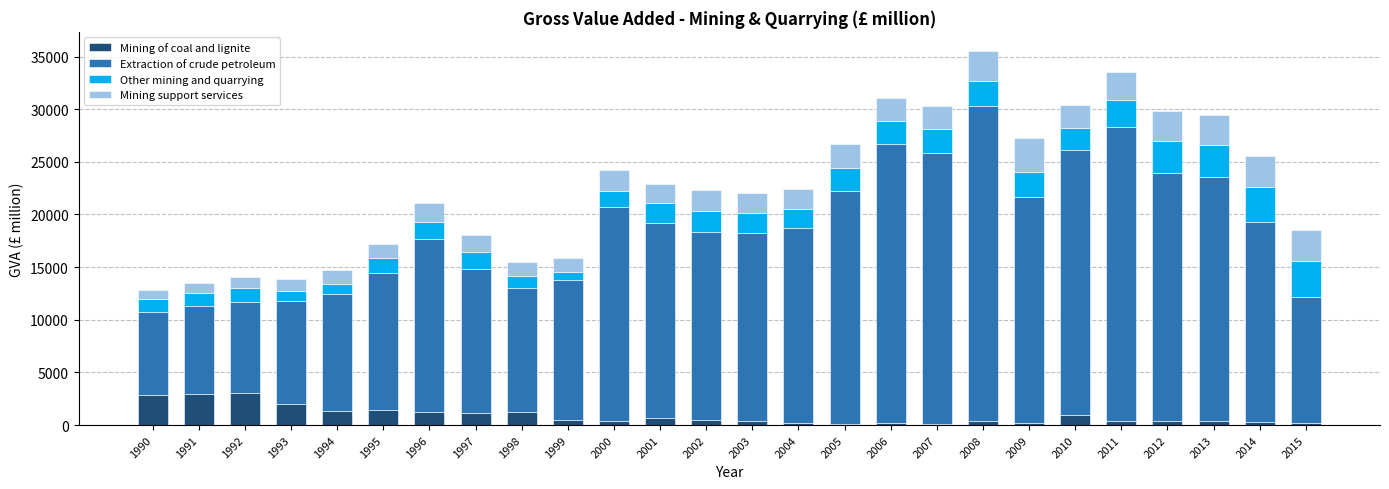

True or false: Mining of coal and lignite has a value of 420 at 2000.

True